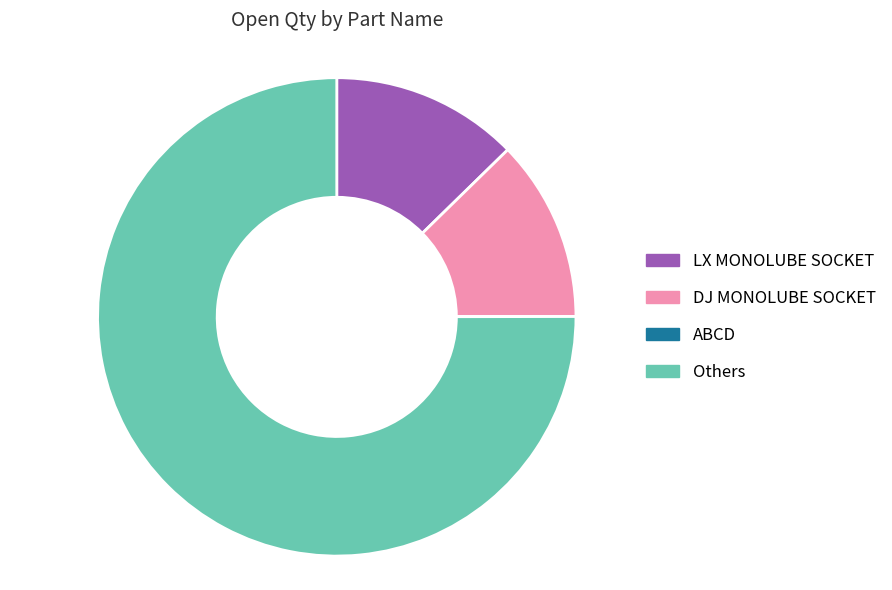

Combined, do LX MONOLUBE SOCKET and DJ MONOLUBE SOCKET account for over 50%?

No